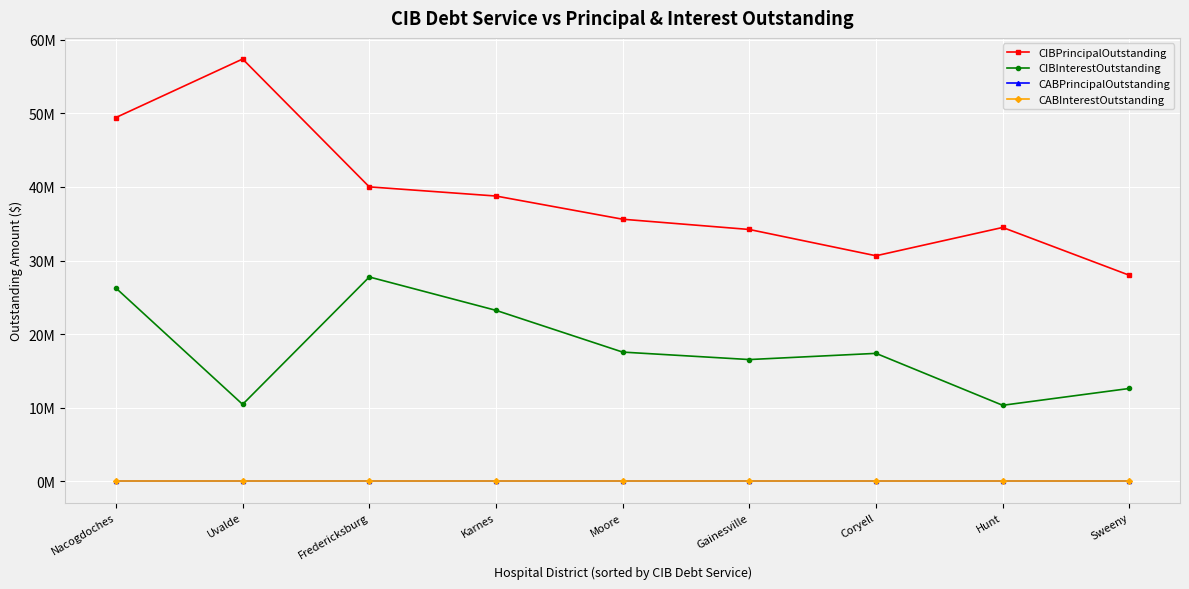

What is the difference between the highest and lowest values at Karnes?

38757000.0